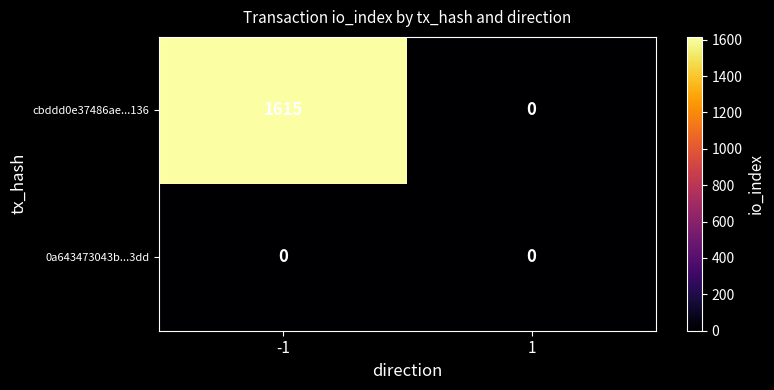

What is the total value across all series at -1?

1615